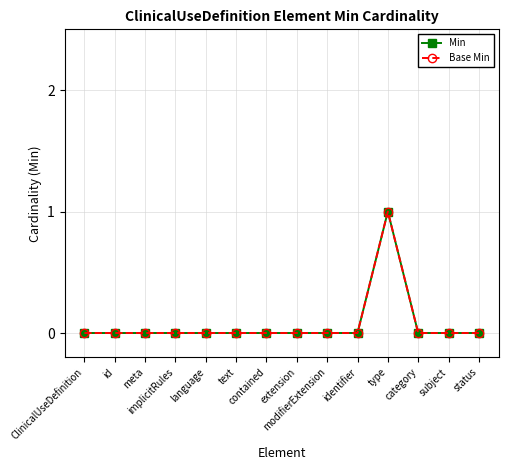

Is this an area chart (filled region under the line)?

No